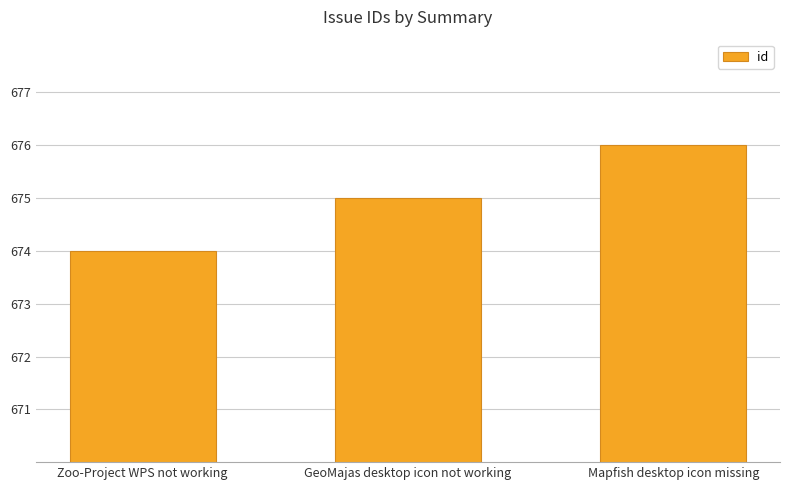

Where is the data nearest to the value 675?

GeoMajas desktop icon not working